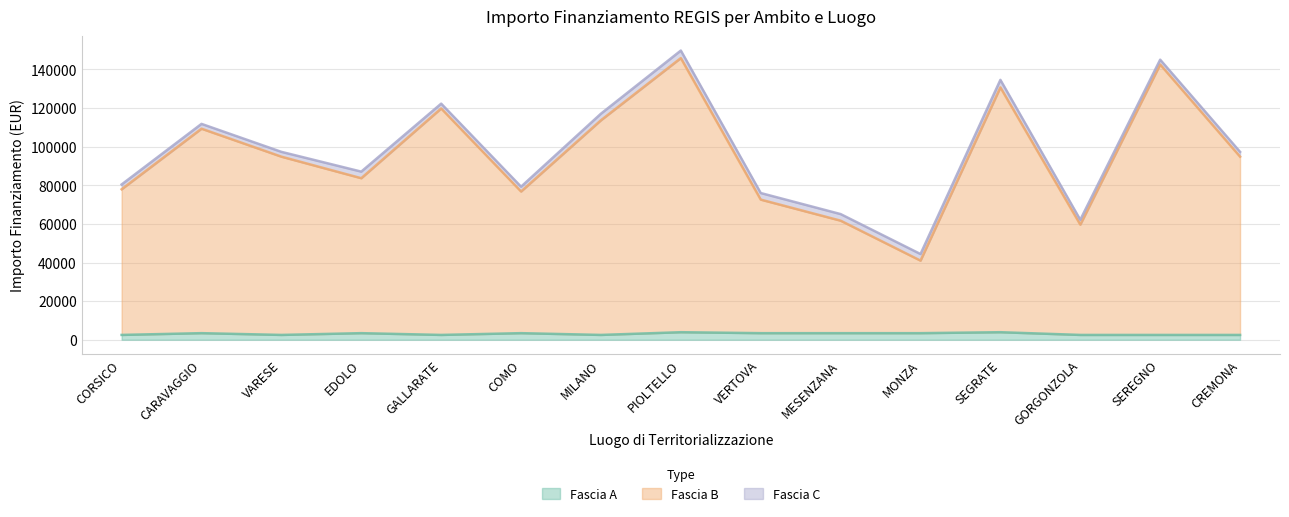

Where is the first local maximum for Fascia B?

CARAVAGGIO